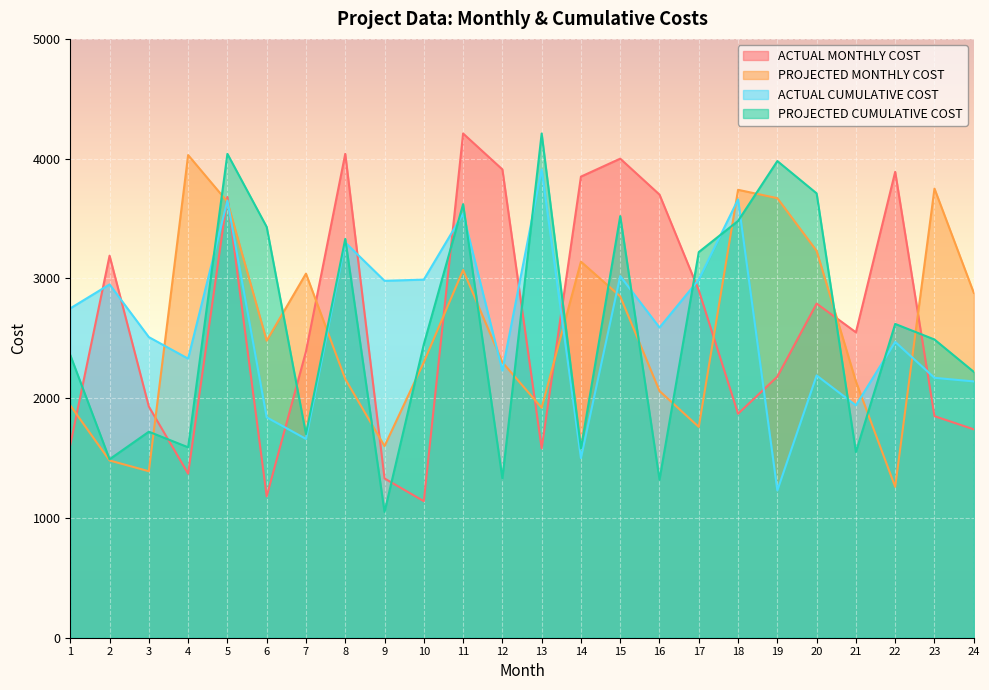

Reading right to left, list all the values displayed in this chart.

ACTUAL MONTHLY COST: 24=1740	23=1850	22=3890	21=2550	20=2790	19=2180	18=1870	17=2900	16=3700	15=4000	14=3850	13=1580	12=3910	11=4210	10=1140	9=1330	8=4040	7=2390	6=1180	5=3680	4=1370	3=1930	2=3190	1=1610
PROJECTED MONTHLY COST: 24=2880	23=3750	22=1260	21=2140	20=3230	19=3670	18=3740	17=1760	16=2060	15=2850	14=3140	13=1920	12=2300	11=3070	10=2300	9=1600	8=2160	7=3040	6=2480	5=3640	4=4030	3=1390	2=1480	1=1940
ACTUAL CUMULATIVE COST: 24=2140	23=2170	22=2470	21=1940	20=2190	19=1230	18=3660	17=2990	16=2590	15=3020	14=1500	13=3910	12=2230	11=3540	10=2990	9=2980	8=3300	7=1660	6=1840	5=3650	4=2330	3=2510	2=2950	1=2750
PROJECTED CUMULATIVE COST: 24=2220	23=2490	22=2620	21=1550	20=3710	19=3980	18=3480	17=3220	16=1320	15=3520	14=1580	13=4210	12=1330	11=3620	10=2450	9=1050	8=3330	7=1700	6=3430	5=4040	4=1590	3=1720	2=1490	1=2360